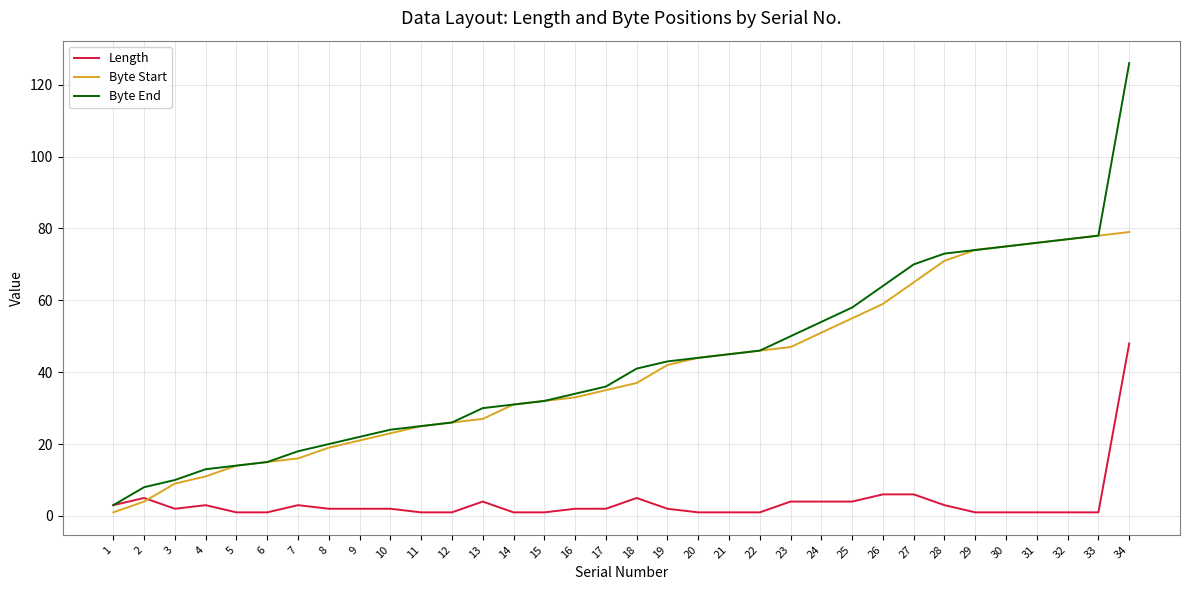

At which category does the chart reach its peak across all series?

34